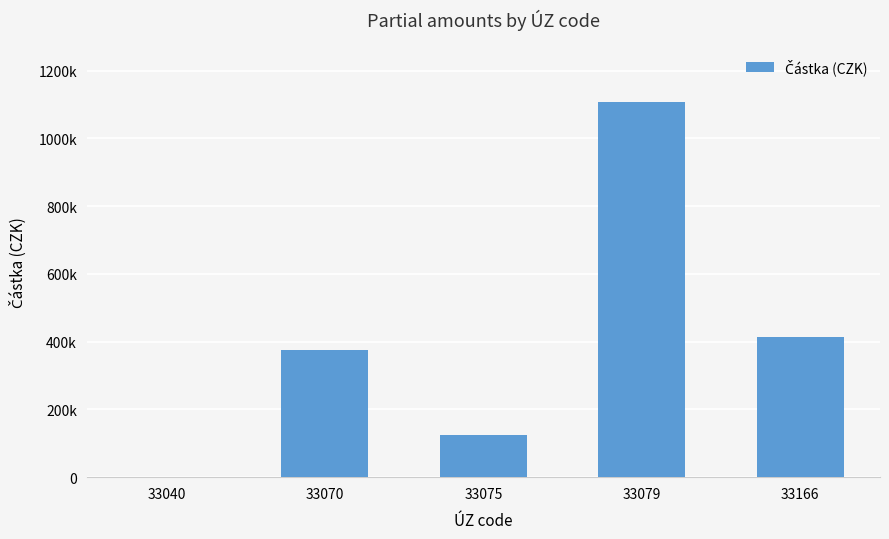

Reading right to left, extract all data points from this chart.

414232.0	1107263.1	125743.0	374558.1	395.0